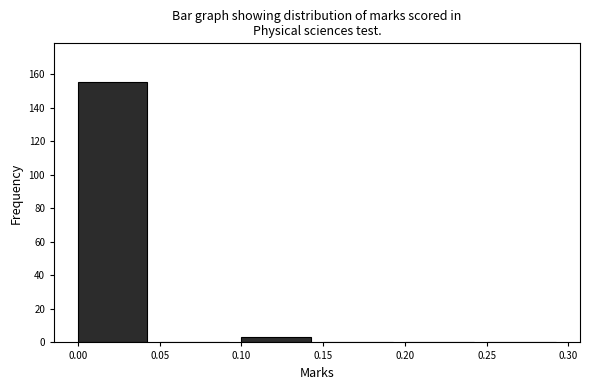

Reading left to right, transcribe this chart: for each bar, give the range it covers on the x-axis and its height. The values are not printed on the chart, so give them approximately, as read against the axis.

0.00 to 0.05: 156
0.05 to 0.10: 0
0.10 to 0.15: 4
0.15 to 0.20: 0
0.20 to 0.25: 0
0.25 to 0.30: 0